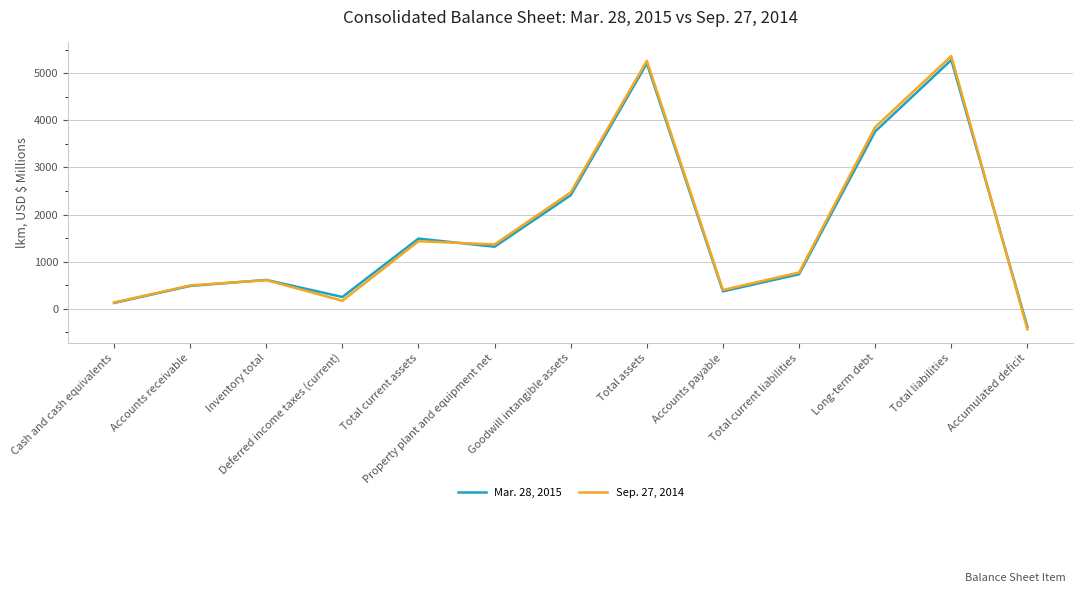

In Sep. 27, 2014, how many points are higher than both neighbors (excluding endpoints)?

4